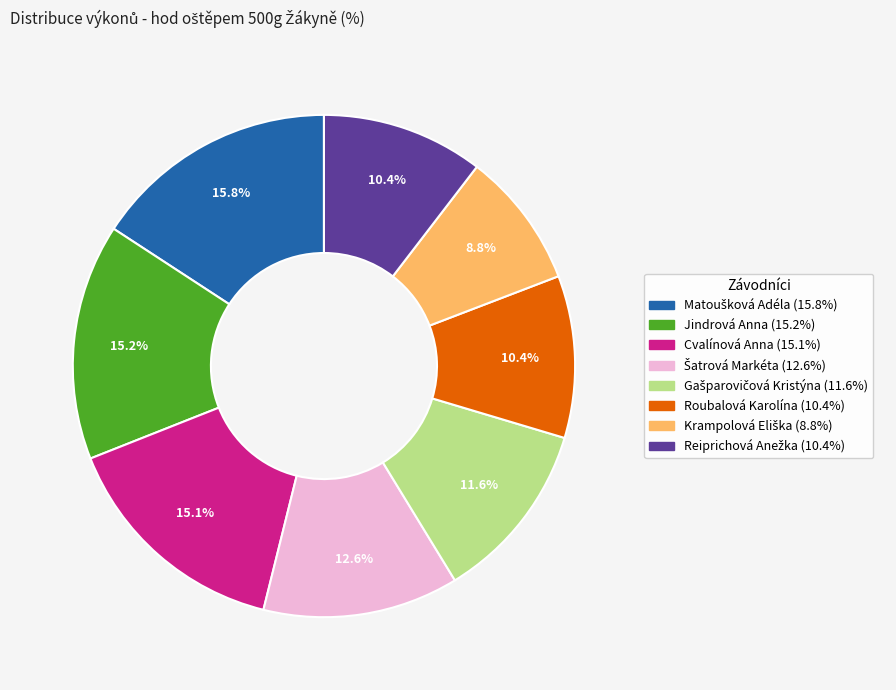

Is there any slice that represents more than half of the pie?

No